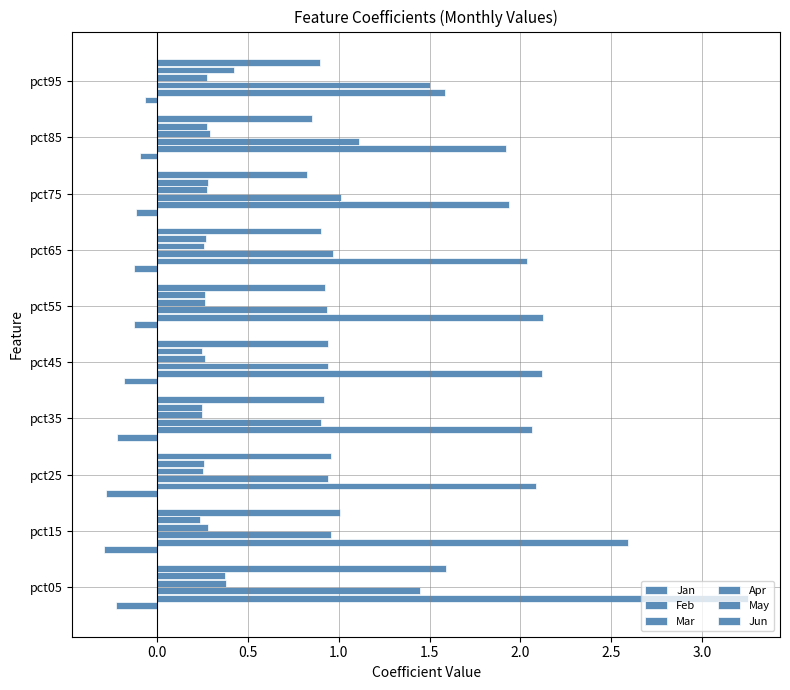

What is the difference between the maximum and minimum values in the May series?

0.2